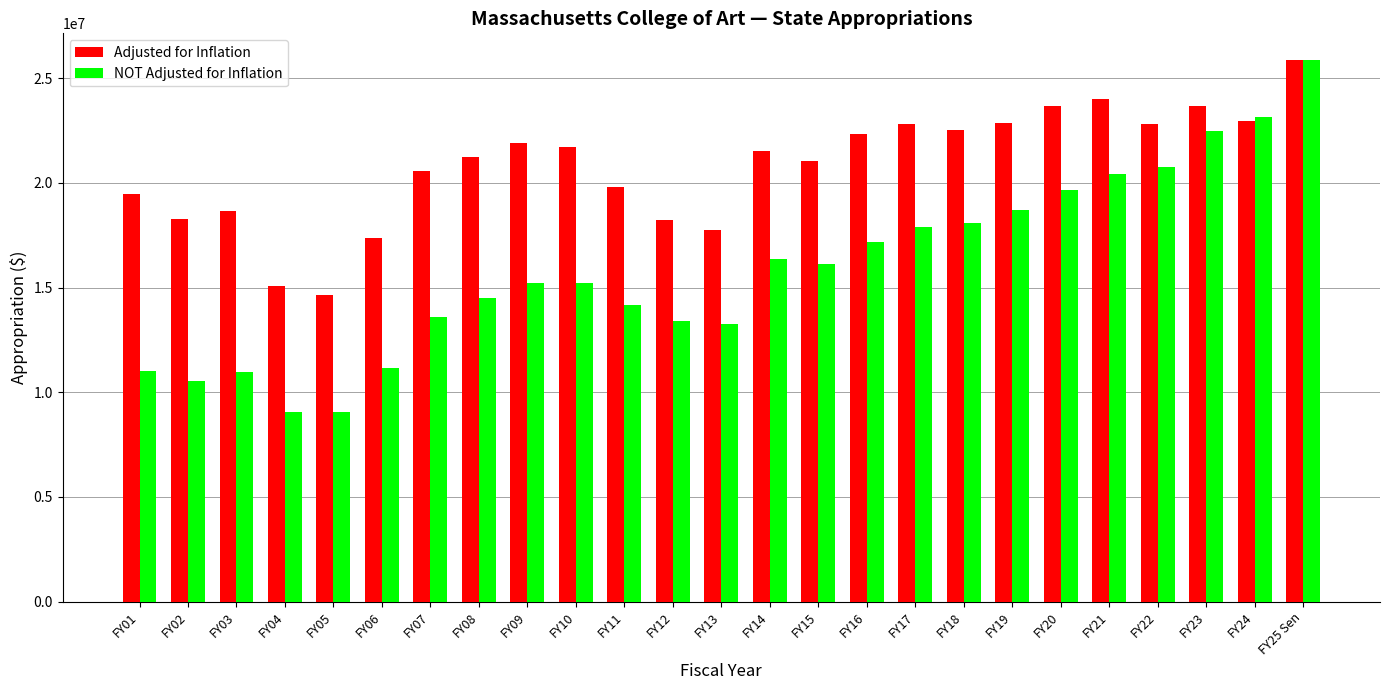

The value of NOT Adjusted for Inflation at FY06 is 11167184. True or false?

True